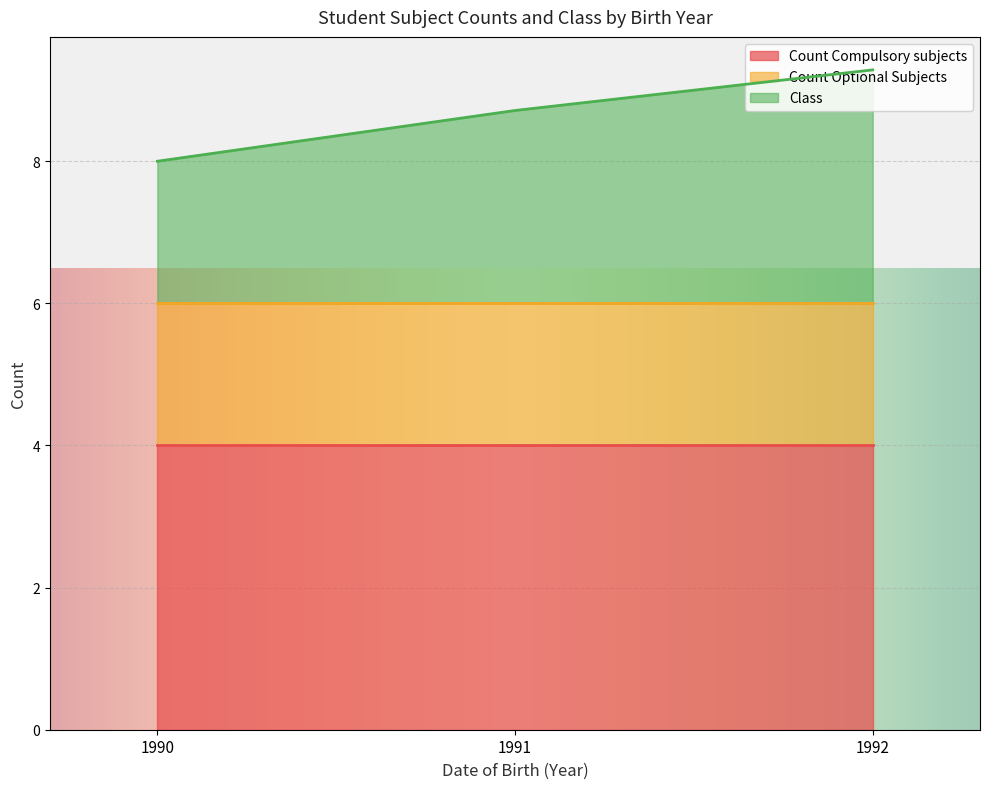

What is the average value of the Count Optional Subjects series?

2